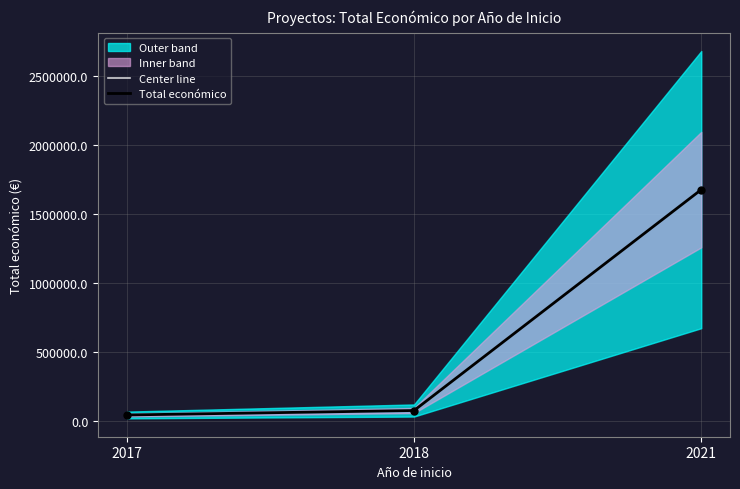

Which has a higher value, 2021 or 2017?

2021